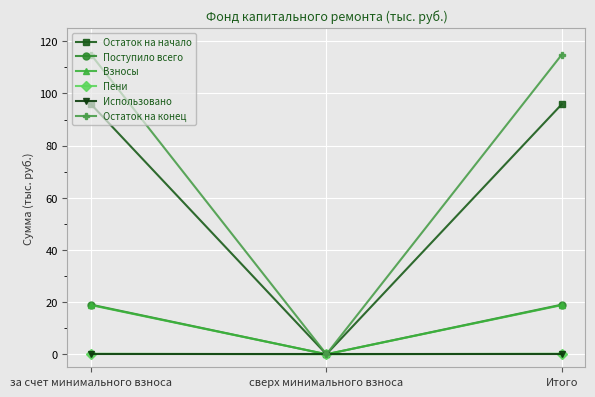

At which label does Поступило всего reach its minimum?

сверх минимального взноса